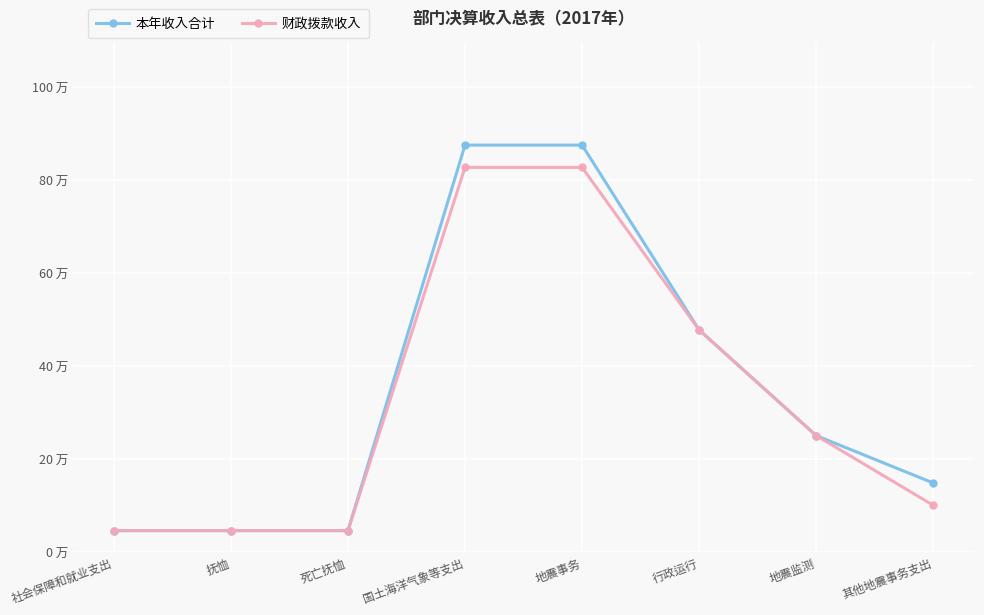

Is this an area chart (filled region under the line)?

No